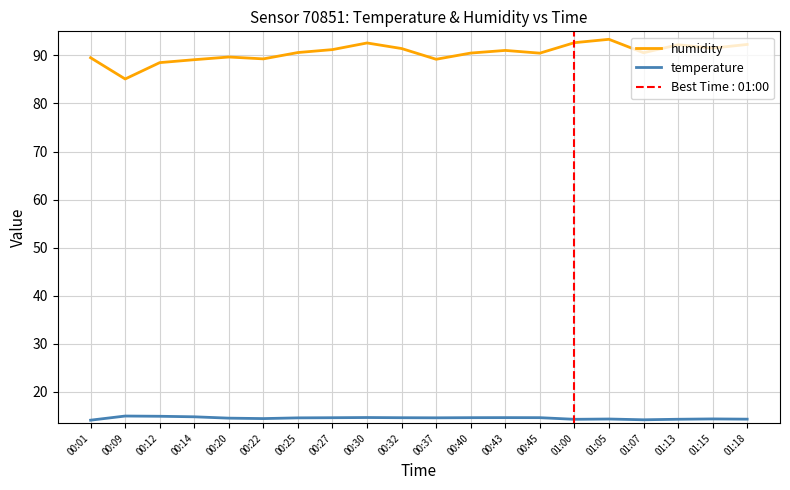

What is the smallest value displayed?

14.1